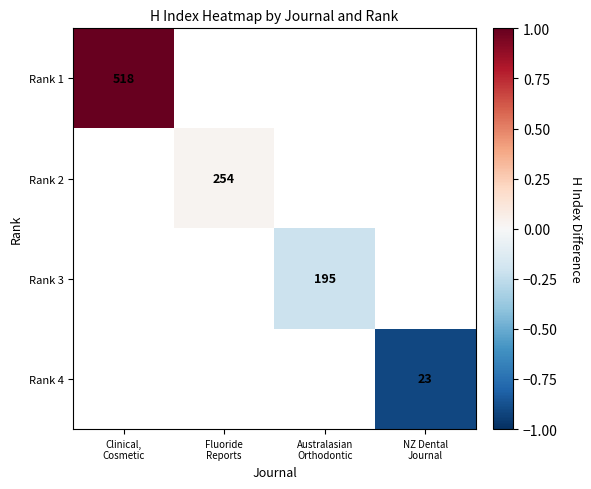

At which label does Rank 2 reach its minimum?

Clinical, Cosmetic